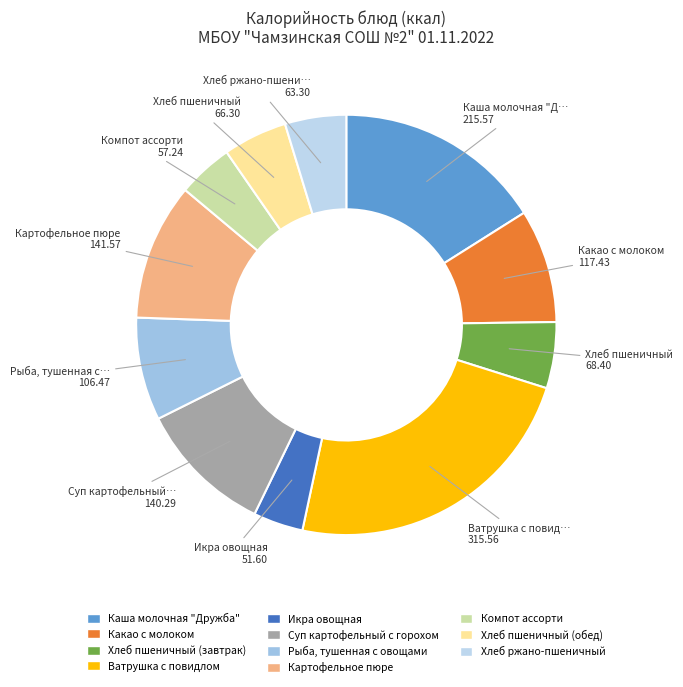

Is it true that Хлеб ржано-пшеничный is 5% of the pie?

True